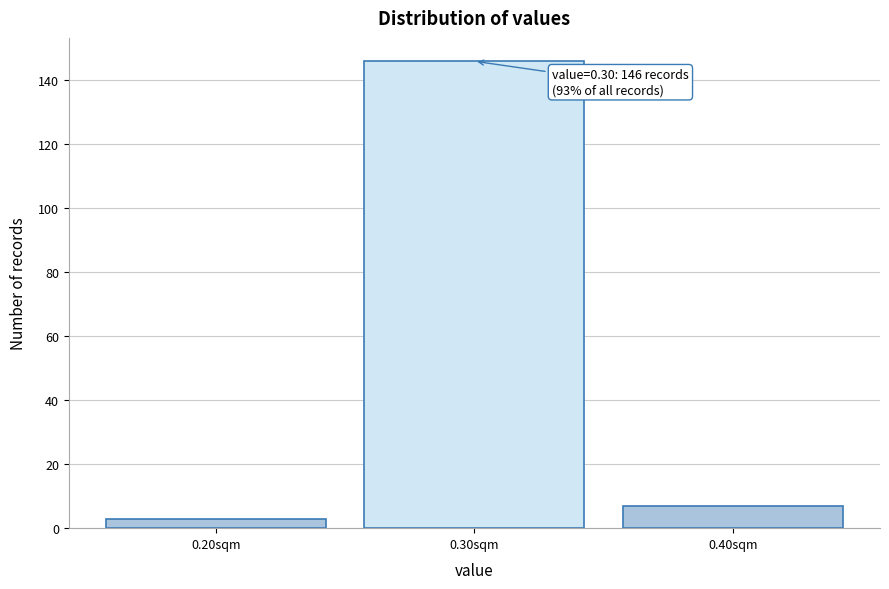

Reading right to left, transcribe all the data shown in this chart.

7	146	3